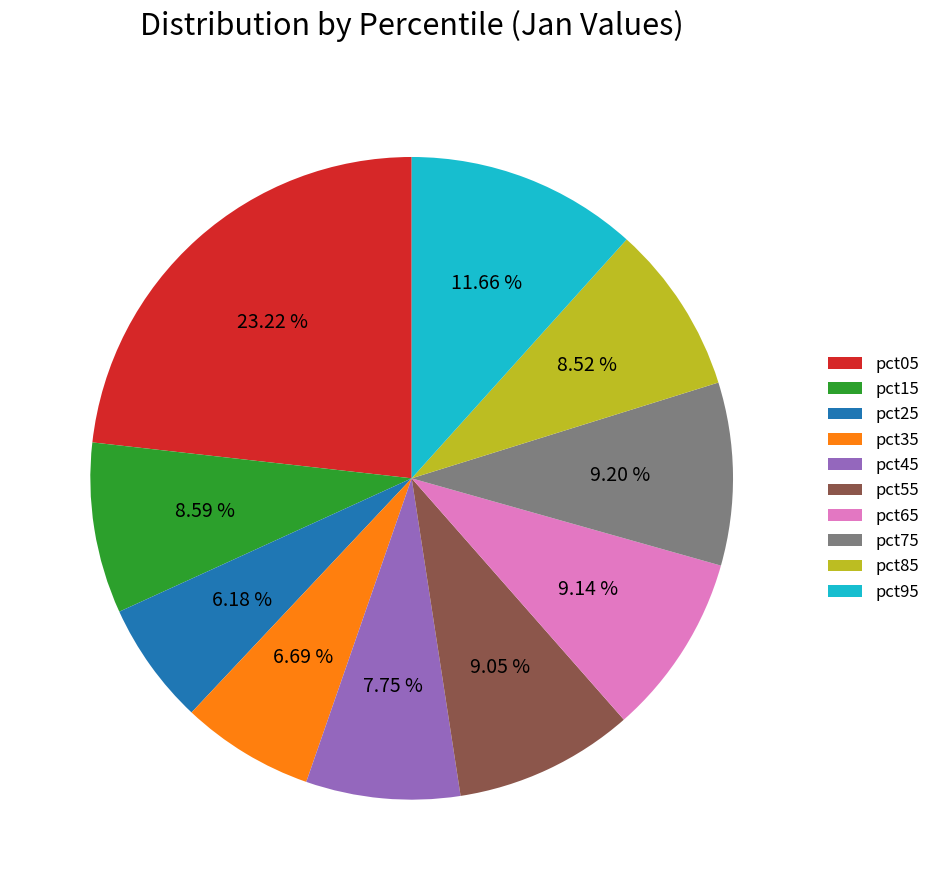

Does pct35 represent more than half of the total?

No